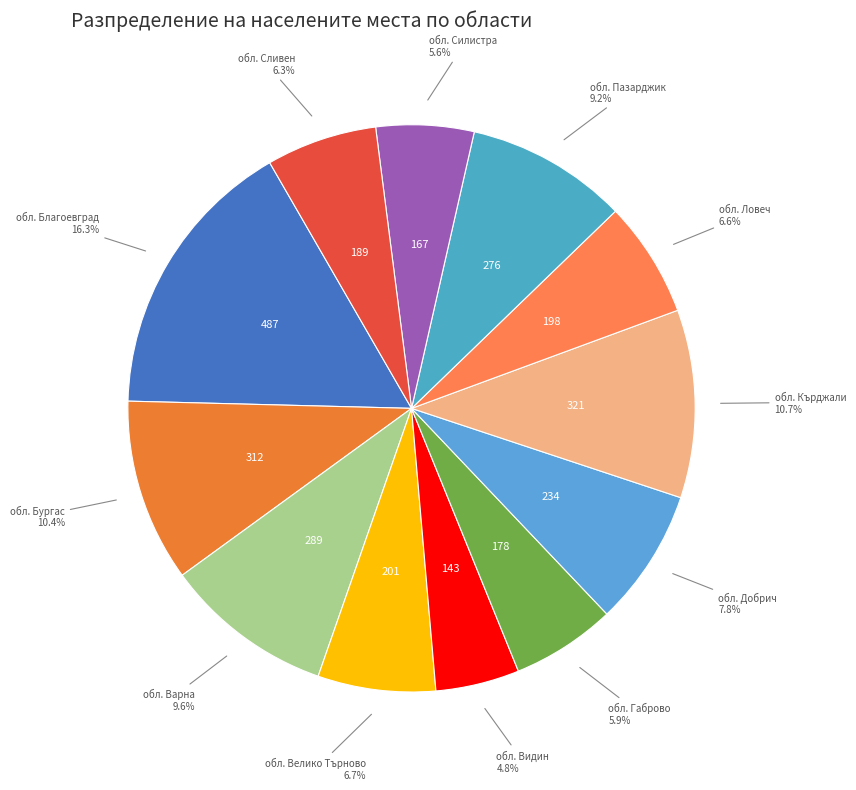

Count the number of slices in the pie.

12